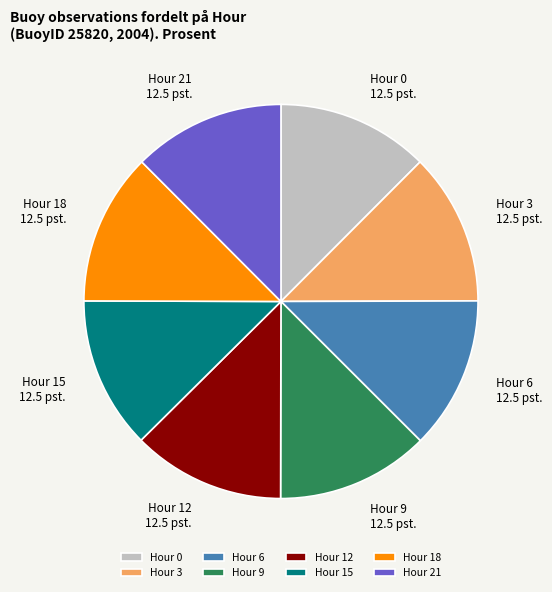

What is the ratio of the value at Hour 21 to the value at Hour 12?

1.0